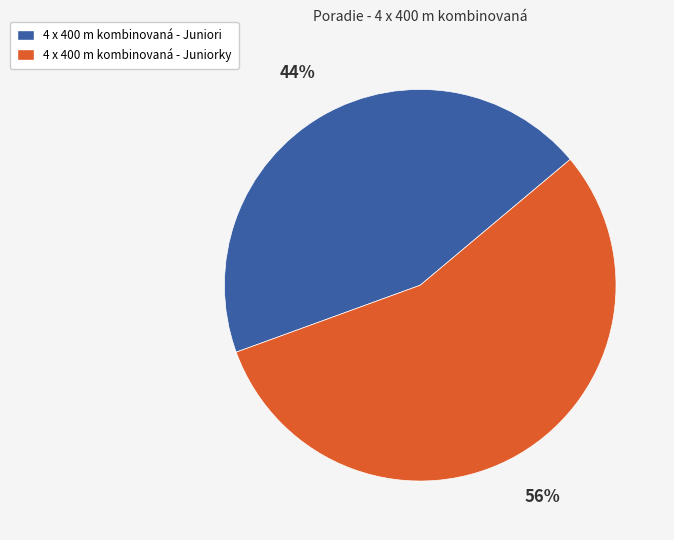

Between 4 x 400 m kombinovaná - Juniorky and 4 x 400 m kombinovaná - Juniori, which is larger?

4 x 400 m kombinovaná - Juniorky